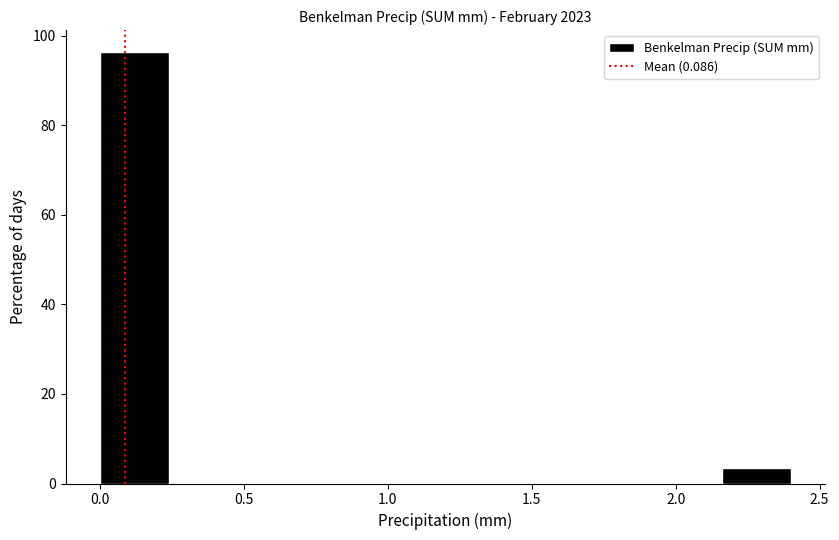

Reading left to right, list every bar in this chart as the range it spans on the x-axis followed by its height. Neither the bar edges nor the heights are printed on the chart, so give them approximately, as read against the axes.

0.00 to 0.24: 96
0.24 to 0.48: 0
0.48 to 0.72: 0
0.72 to 0.96: 0
0.96 to 1.20: 0
1.20 to 1.44: 0
1.44 to 1.68: 0
1.68 to 1.92: 0
1.92 to 2.16: 0
2.16 to 2.40: 4